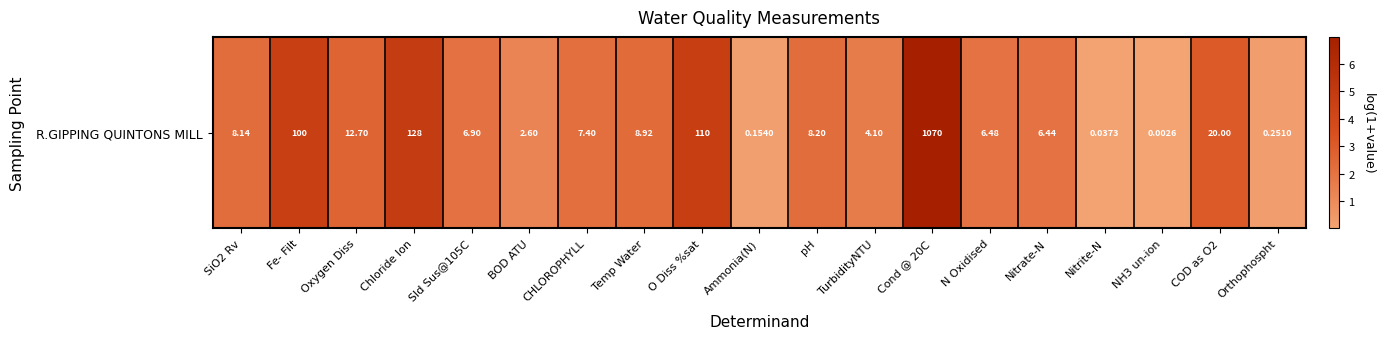

How many values exceed 2?

13